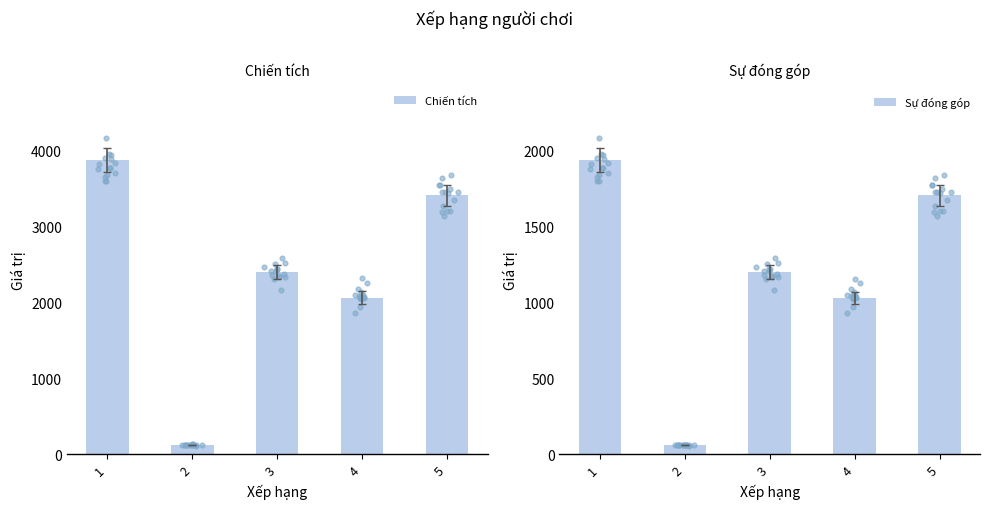

What are all the series names shown in the legend?

Chiến tích, Sự đóng góp